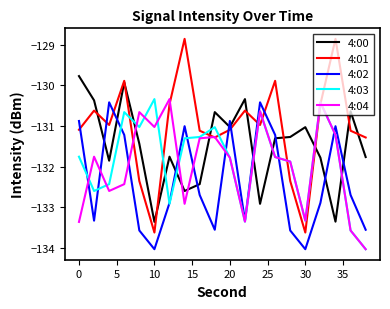

How many lines are shown in the chart?

5